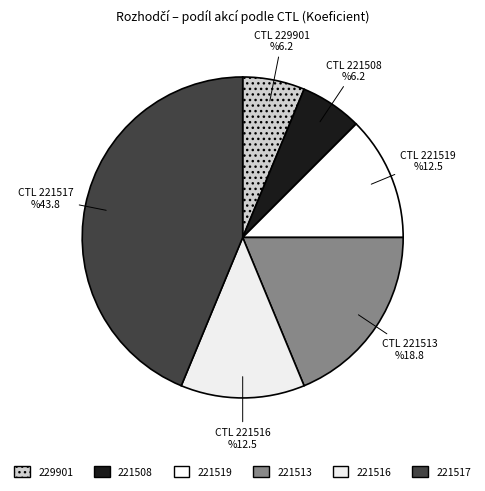

Is the sum of 221516 and 221517 greater than half?

Yes